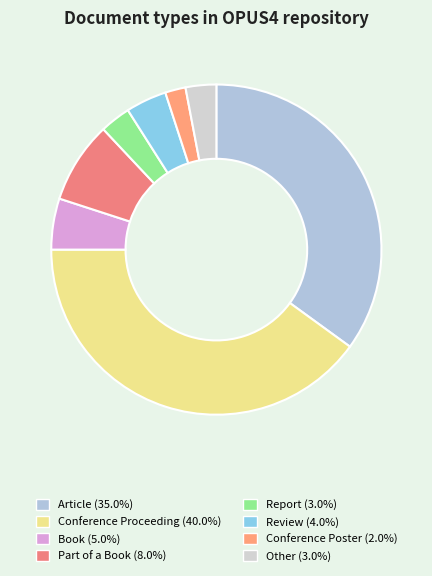

Count the number of slices in the pie.

8